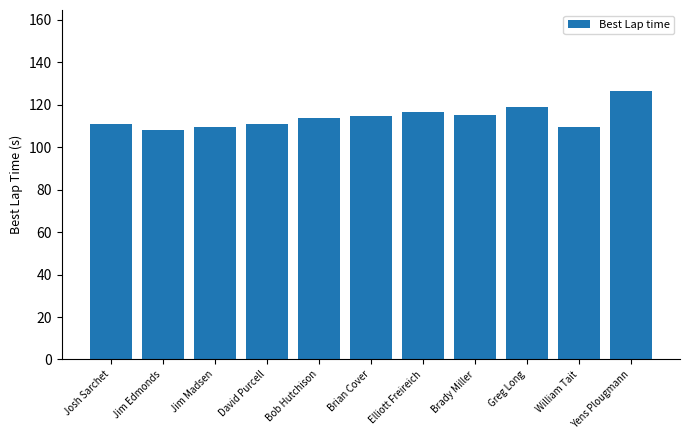

What is the label of the 1st bar from the left?

Josh Sarchet